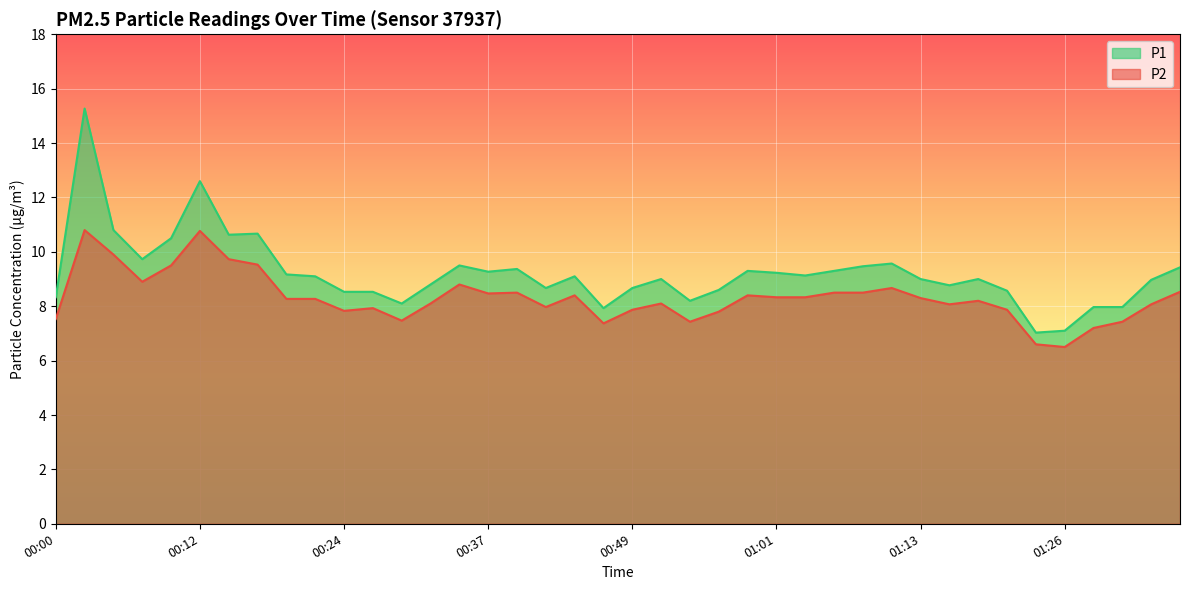

Is it true that P2 equals 8.9 at 00:07?

True